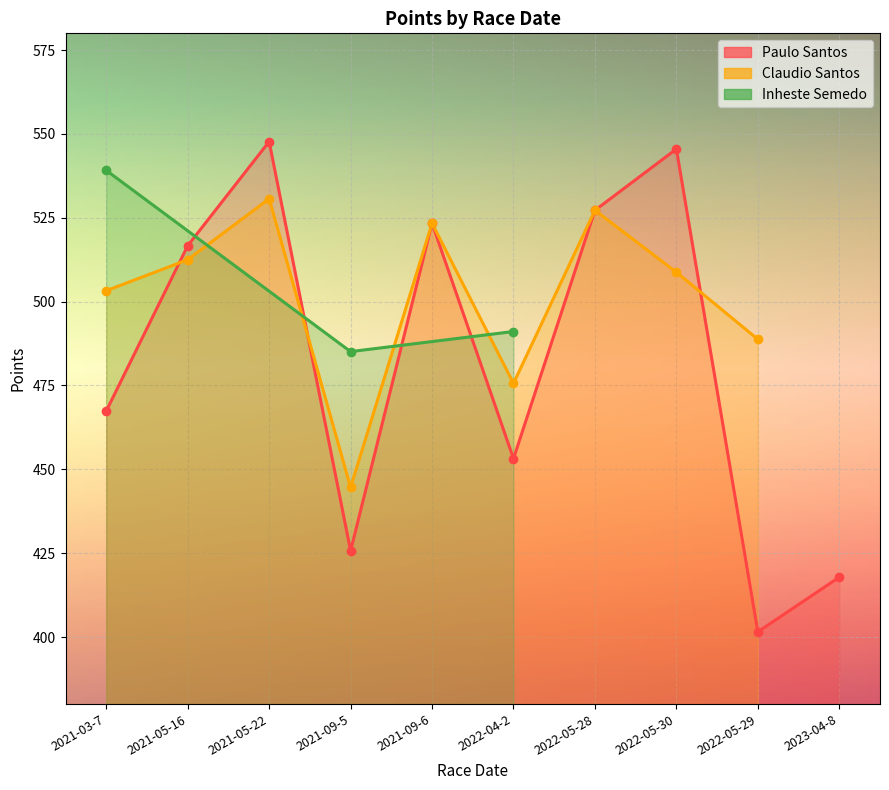

What is the difference between the maximum and second lowest values in the Paulo Santos series?

129.9